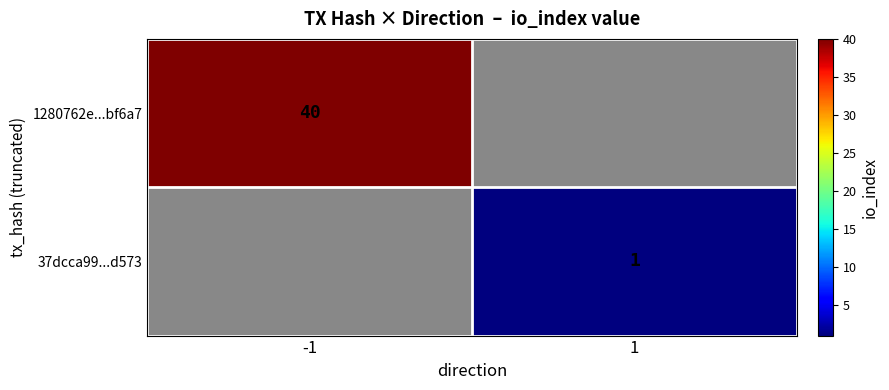

The value of 1280762e...bf6a7 at -1 is 40. True or false?

True